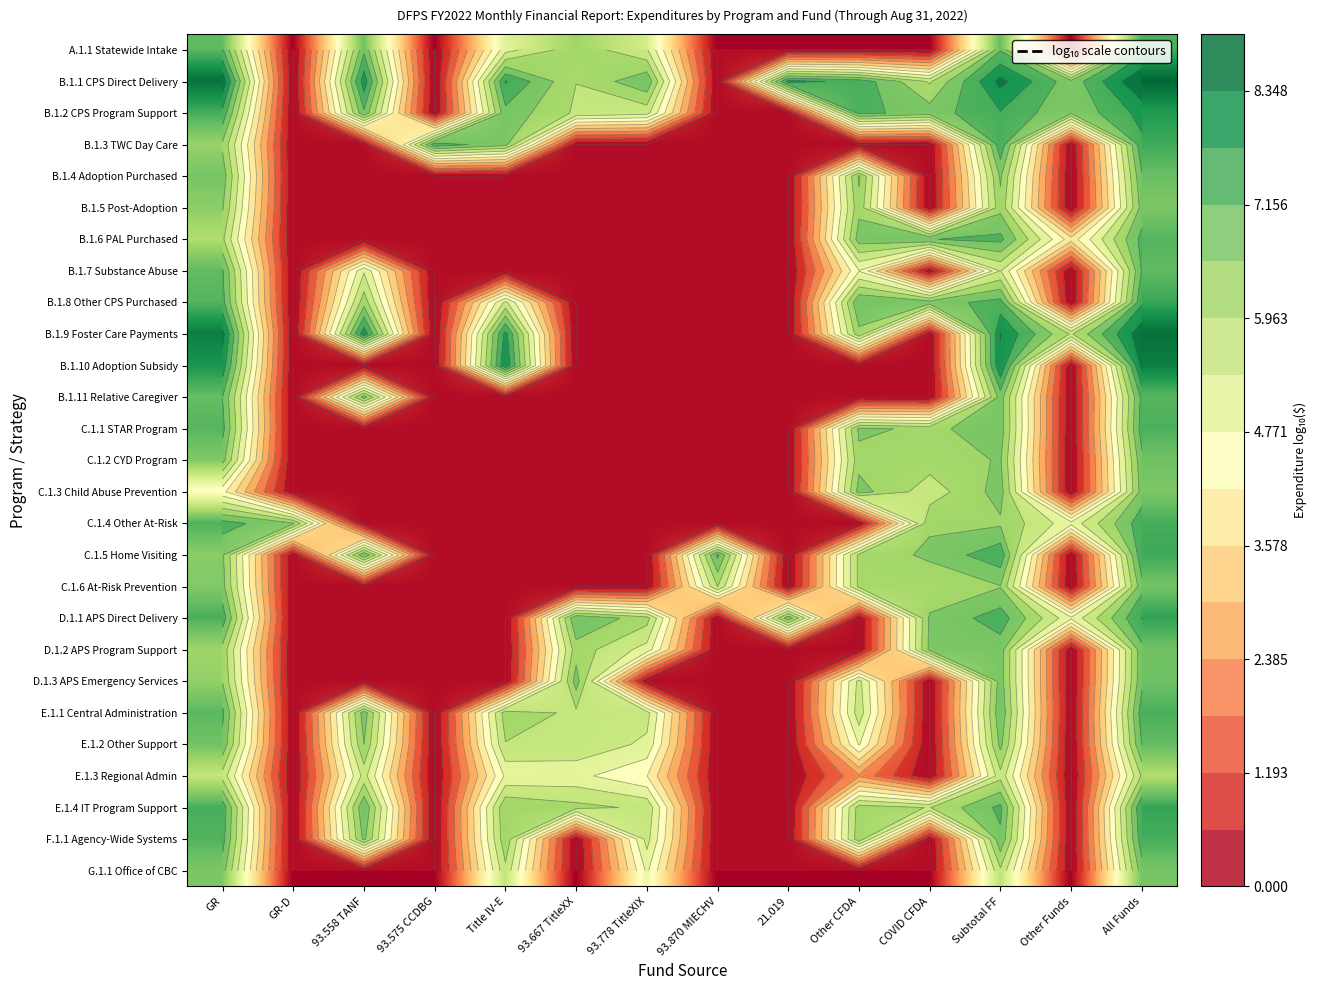

How many values in the B.1.6 PAL Purchased series exceed 0?

6